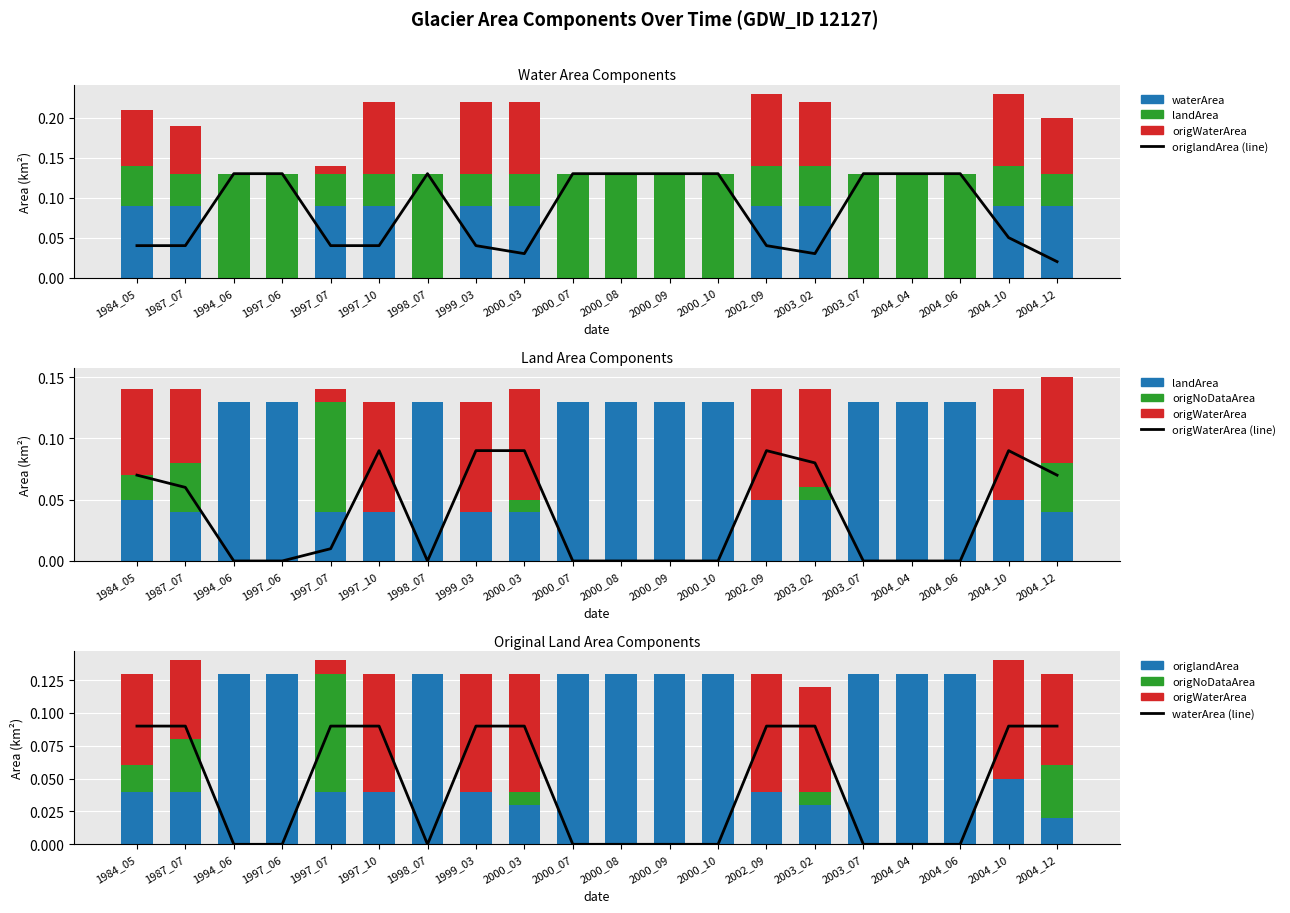

What value does the origWaterArea series have at 2004_12?

0.1